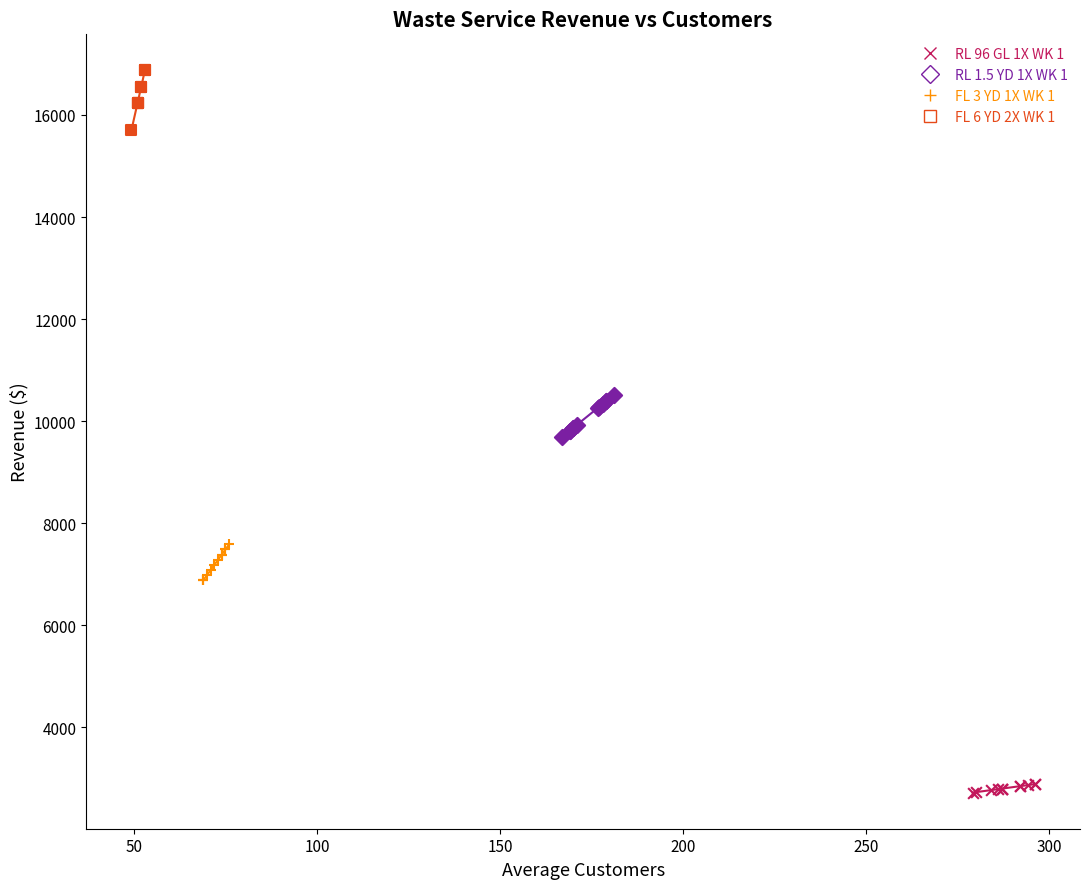

Which series contains the lowest Y value?

RL 96 GL 1X WK 1